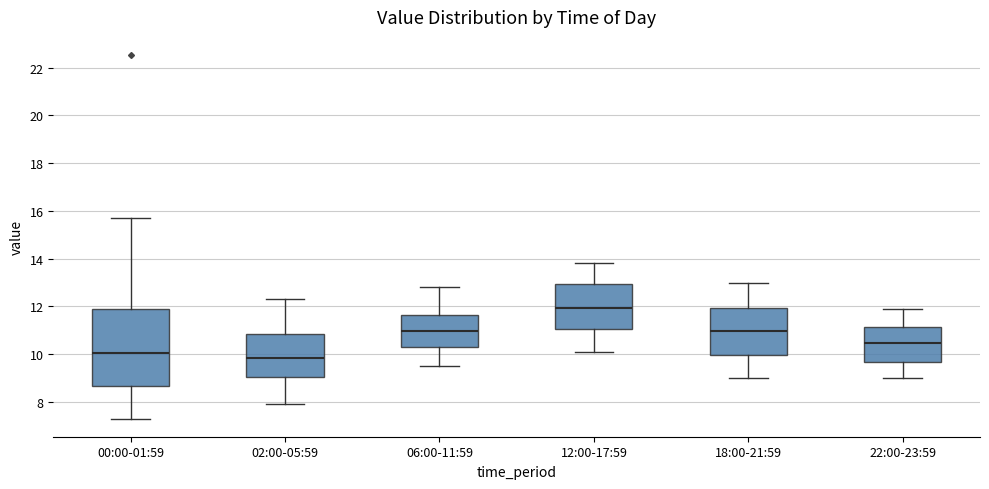

Which box is the tallest, from its lower edge to its upper edge?

00:00-01:59